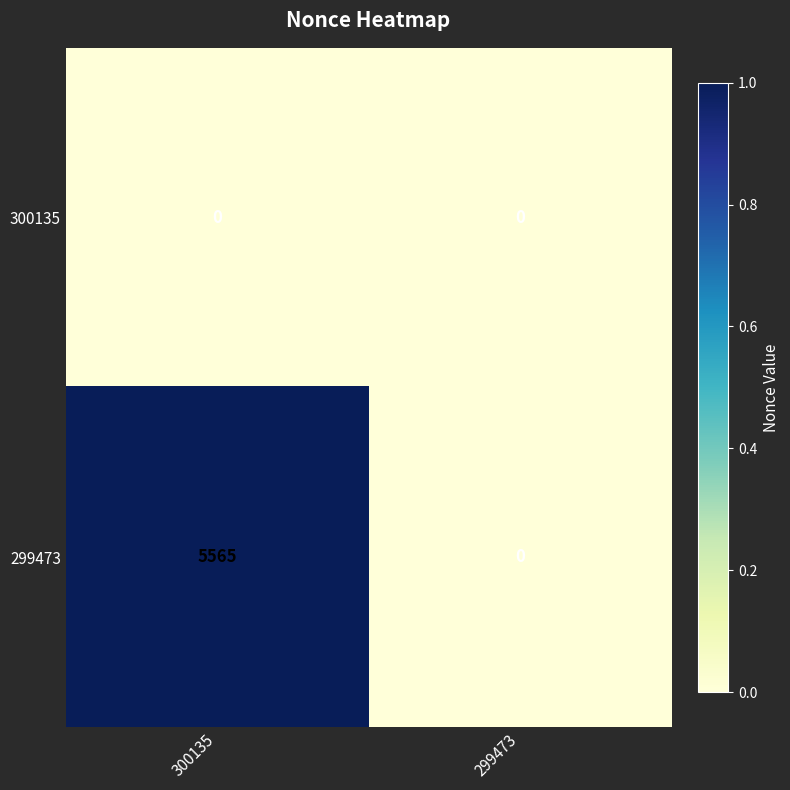

Which series has the largest range (max minus min)?

299473